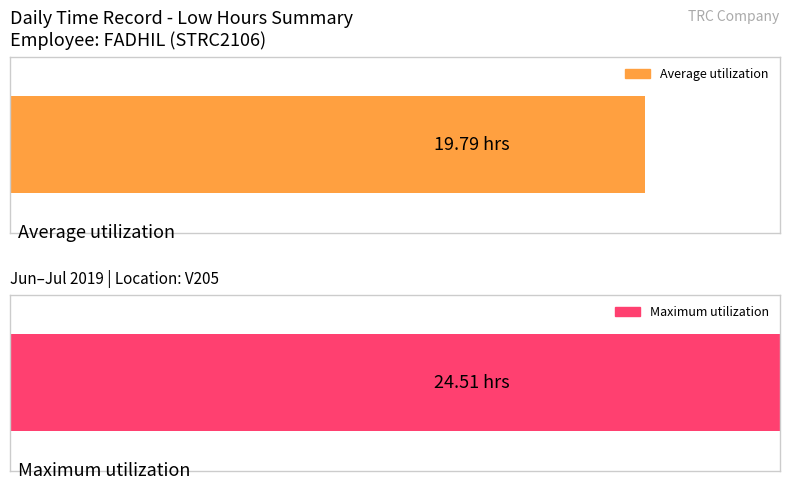

True or false: Average utilization has a value of 11.4 at 28-Fri.

False